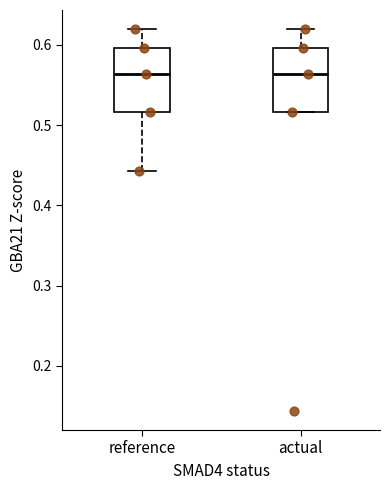

Where does the upper whisker of the box for actual end on the y-axis? The values are not printed on the chart, so give them approximately, as read against the axis.

0.62